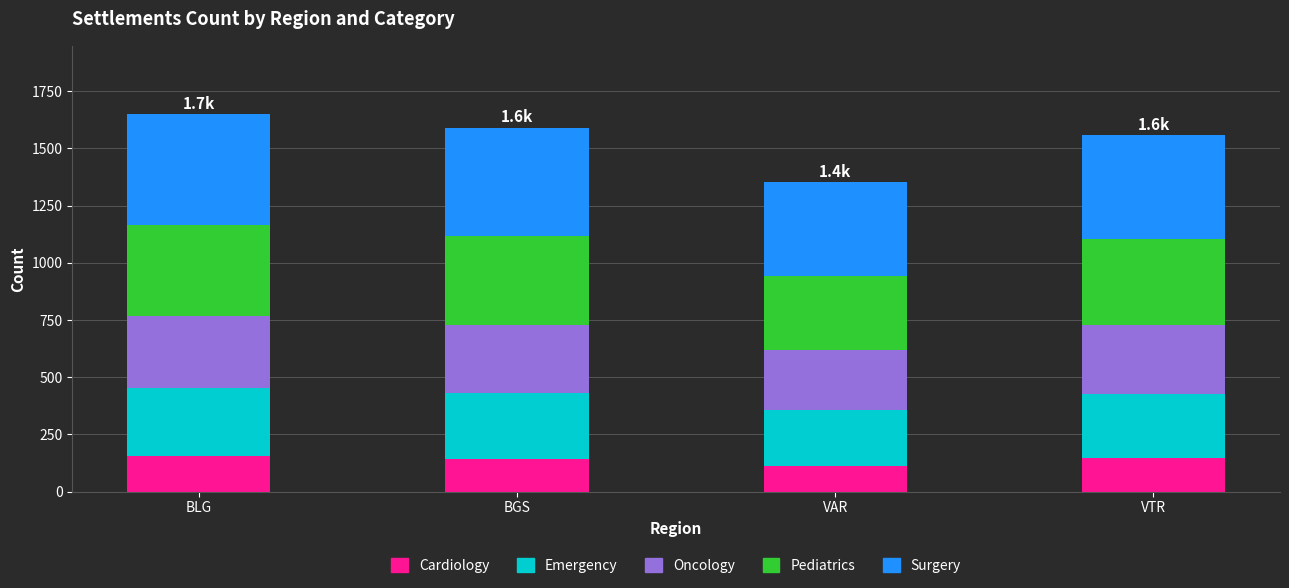

What is the total value across all series at VTR?

1557